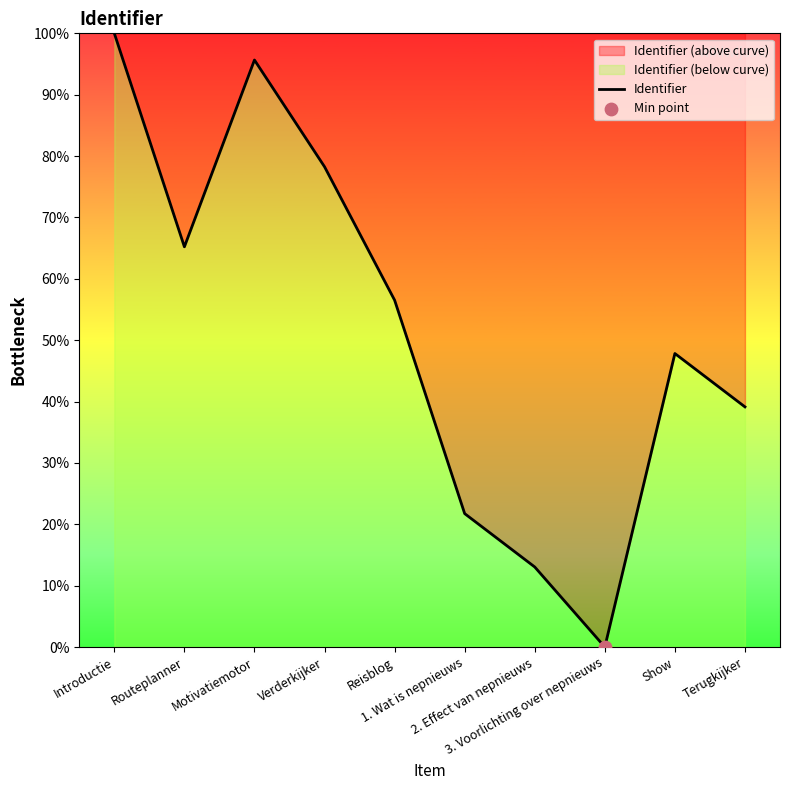

Approximately how many times larger is the value at Terugkijker compared to Routeplanner?

0.6